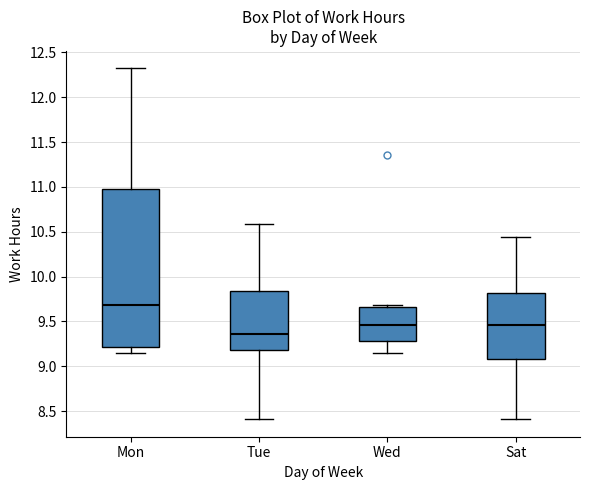

Reading left to right, read every box against the y-axis: the position of its median line, the range the box covers, and the ends of its whiskers. The values are not printed on the chart, so give them approximately, as read against the axis.

Mon: median 9.70, box 9.20 to 11.00, whiskers 9.15 to 12.30
Tue: median 9.35, box 9.20 to 9.85, whiskers 8.40 to 10.60
Wed: median 9.45, box 9.30 to 9.65, whiskers 9.15 to 9.70
Sat: median 9.45, box 9.10 to 9.80, whiskers 8.40 to 10.45